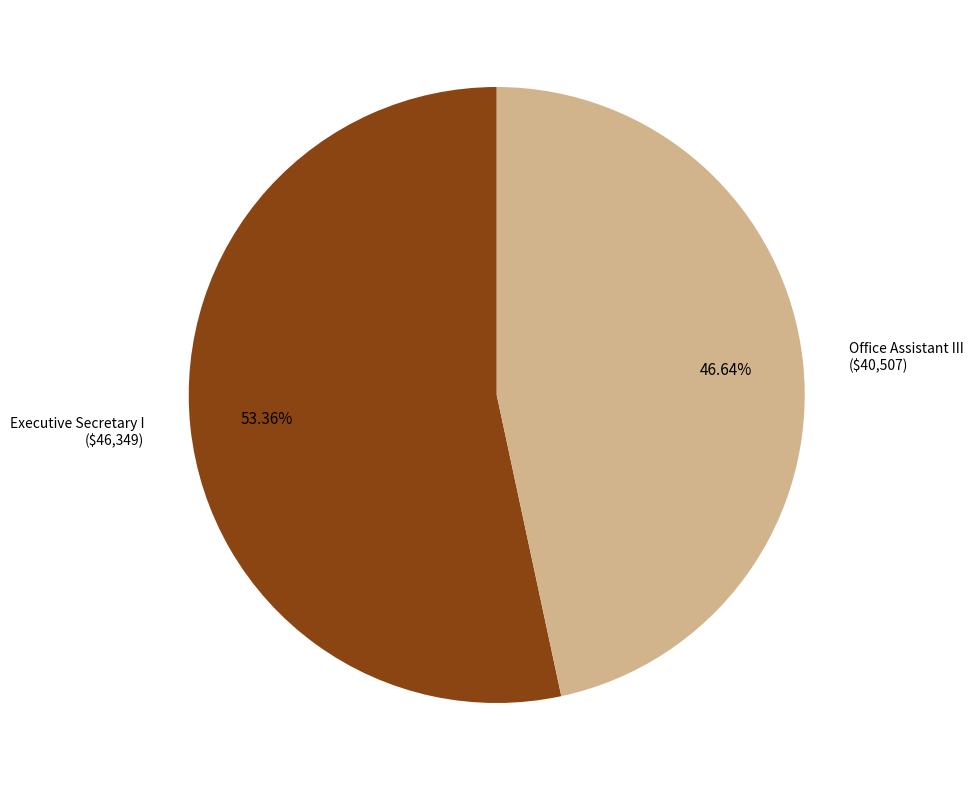

Is there any slice that represents more than half of the pie?

Yes